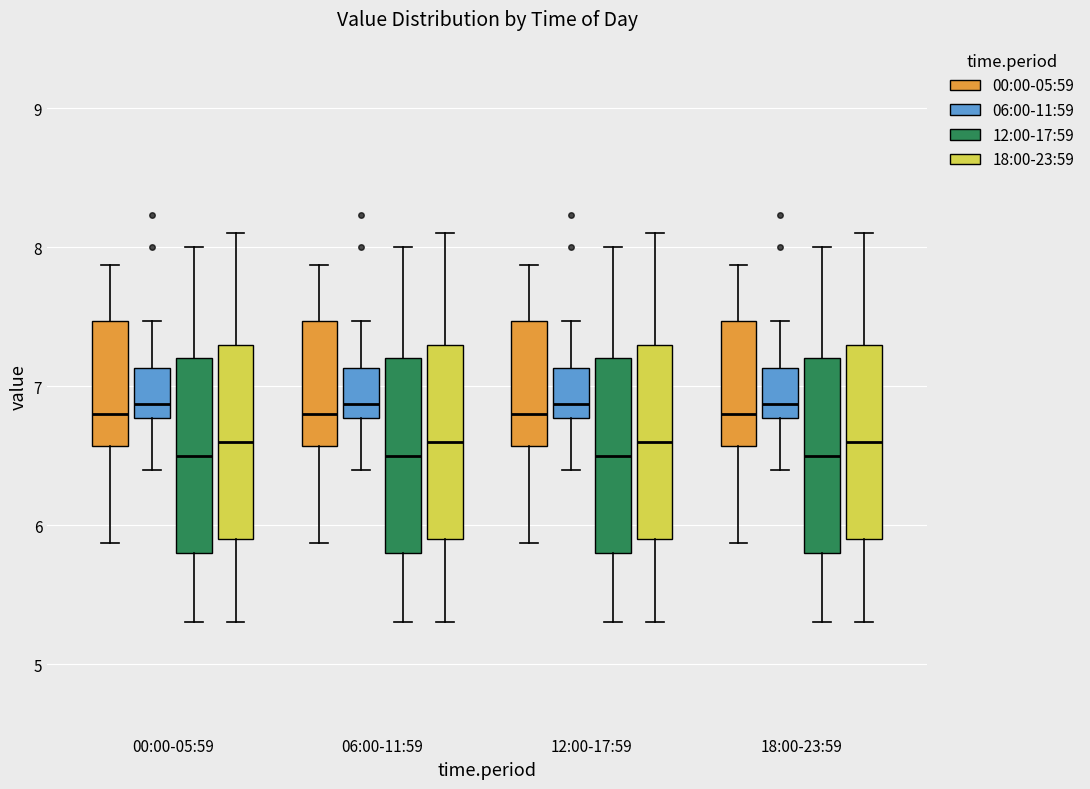

Where is the lower edge of the box for 18:00-23:59 (18:00-23:59) on the y-axis? The values are not printed on the chart, so give them approximately, as read against the axis.

5.9